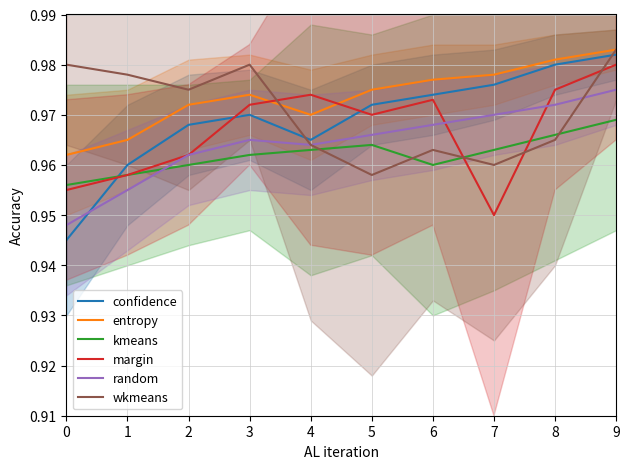

At which category does random reach its first local valley?

4